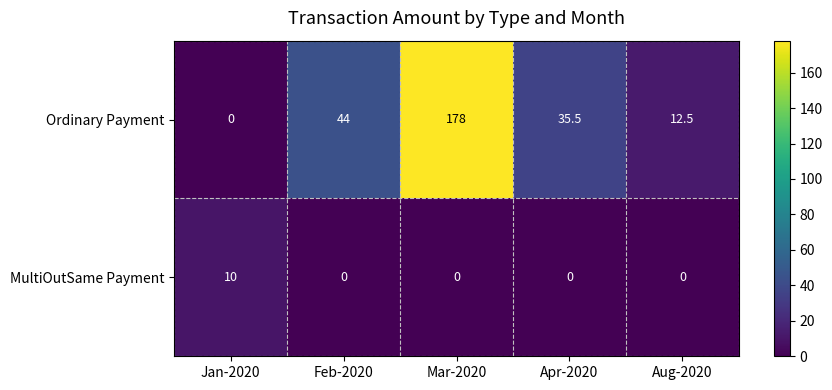

Rank the series by their maximum value, from lowest to highest.

MultiOutSame Payment, Ordinary Payment